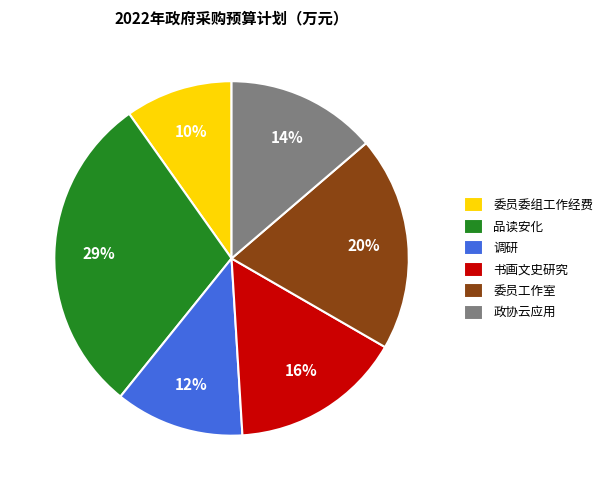

Which slice is the smallest?

委员委组工作经费